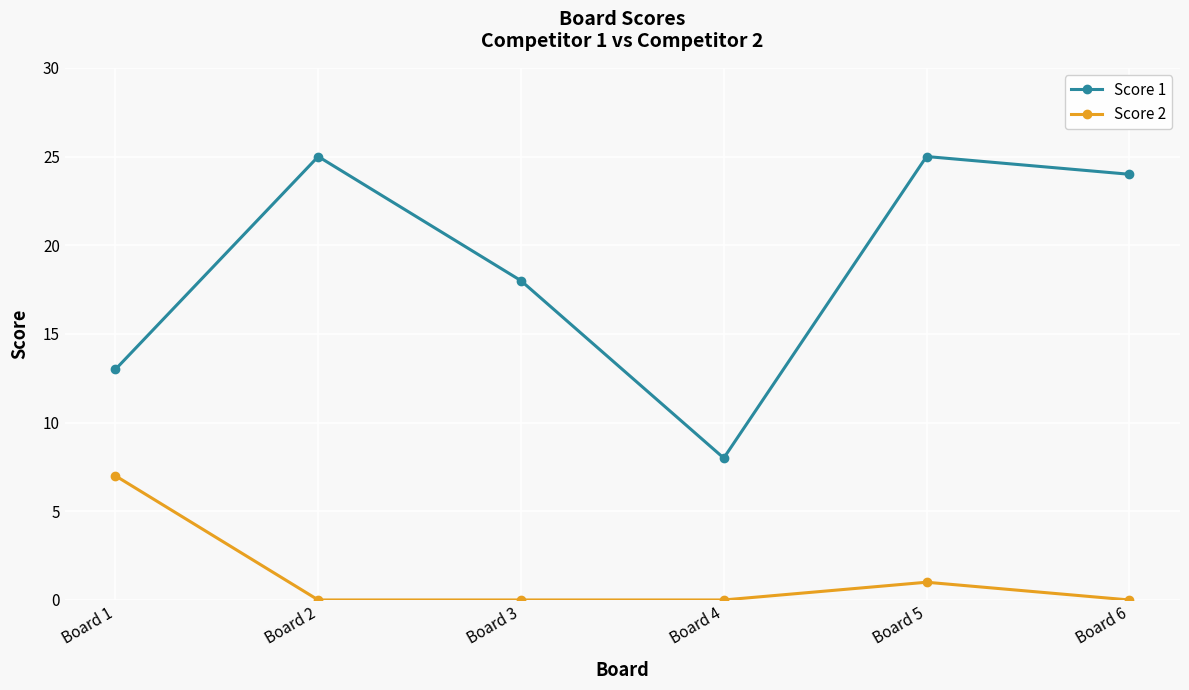

Reading left to right, what are all the values shown in this chart?

Score 1: 13	25	18	8	25	24
Score 2: 7	0	0	0	1	0